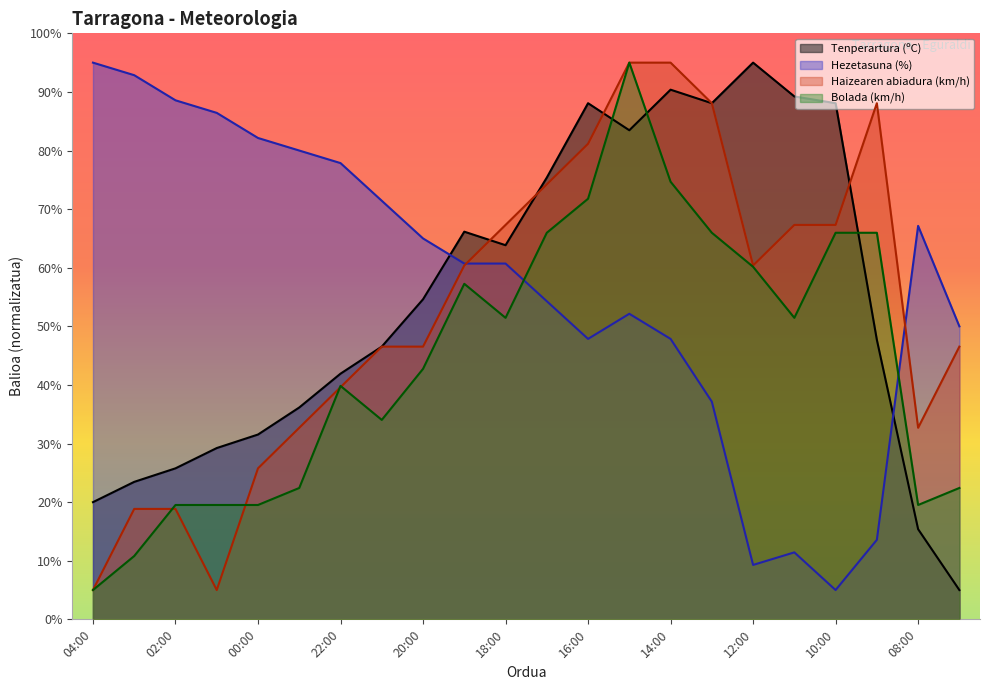

True or false: Bolada (km/h) has a value of 95.0 at 15:00.

True